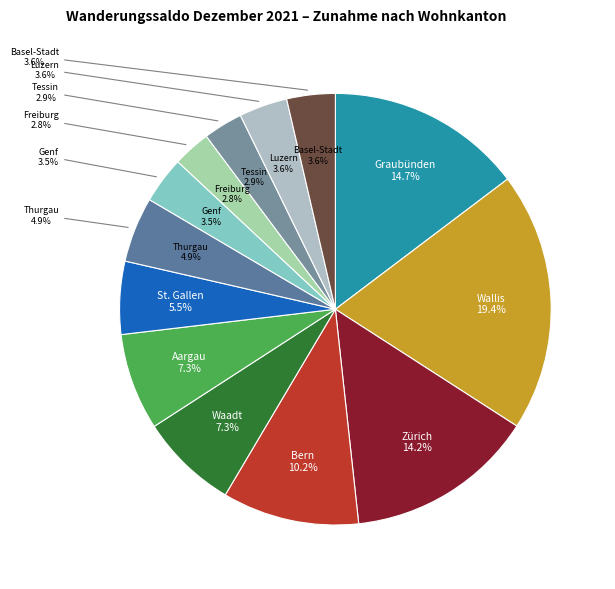

The Freiburg slice represents 1% of the pie. True or false?

False